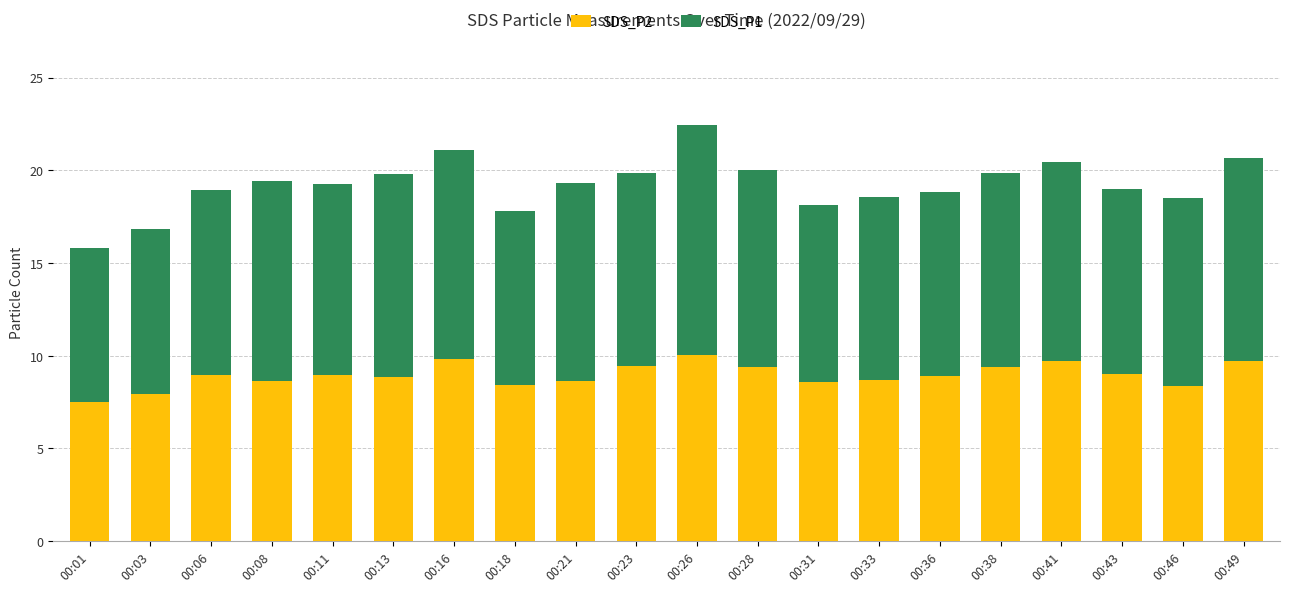

What is the maximum value for SDS_P2?

10.1